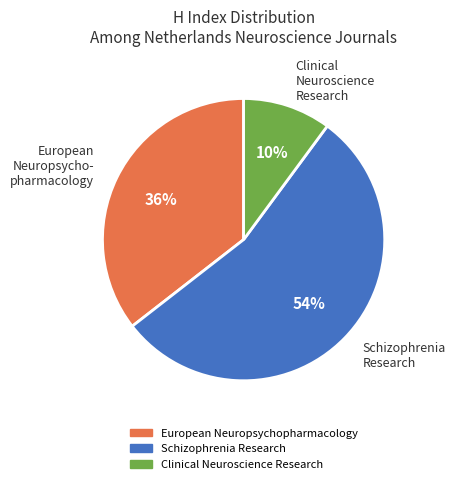

Between Clinical Neuroscience Research and Schizophrenia Research, which is larger?

Schizophrenia Research